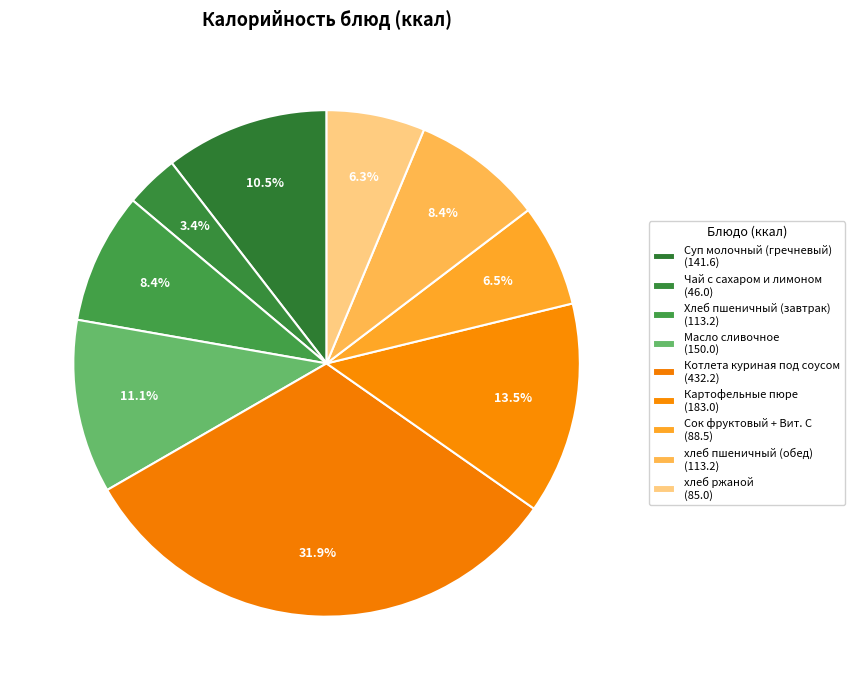

How many slices are in this pie chart?

9